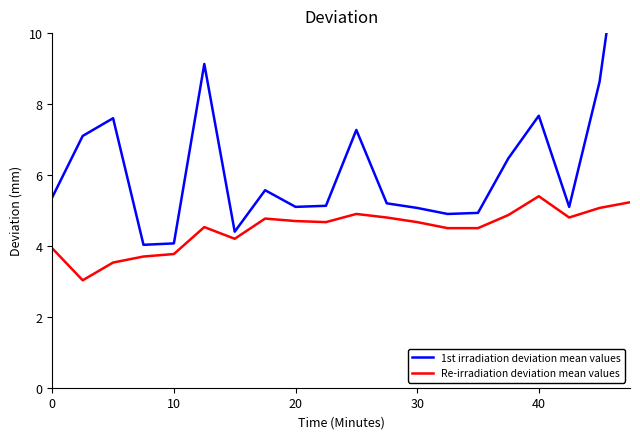

Which series has the largest total across all categories?

1st irradiation deviation mean values